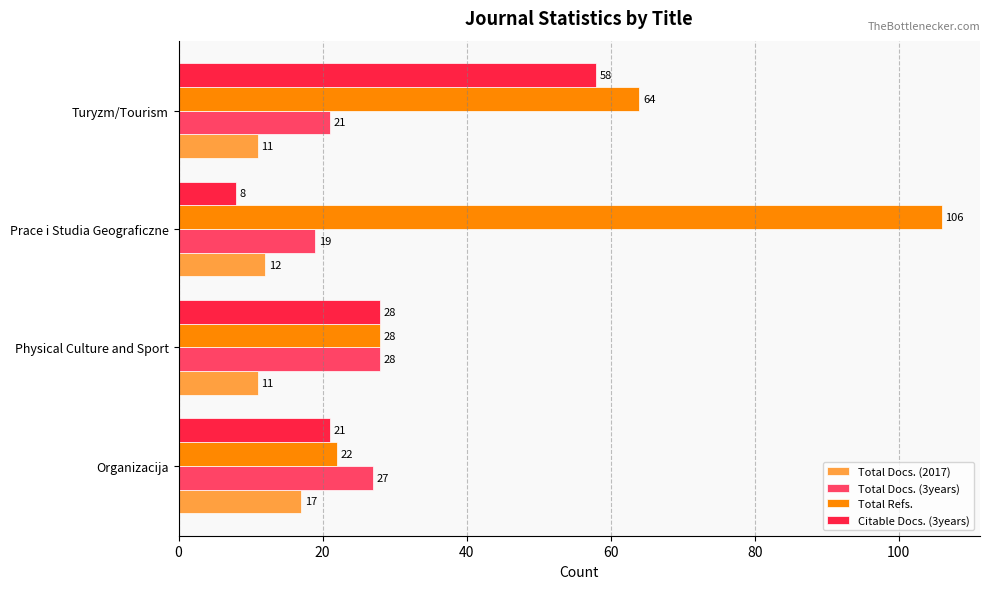

What is the maximum value shown in the chart?

106